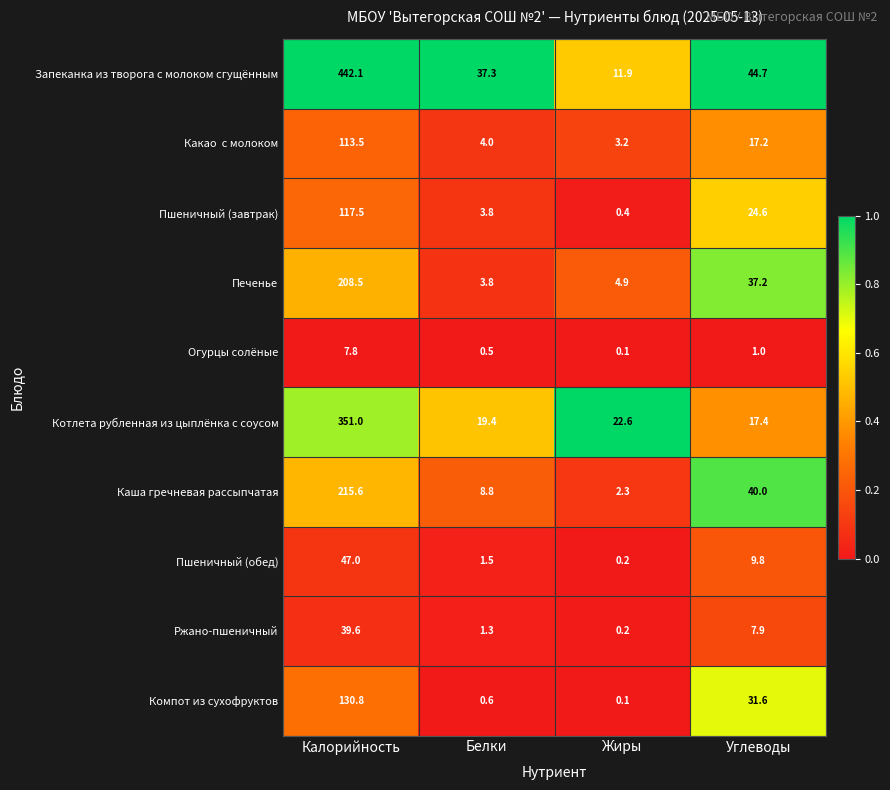

What is the average value of the Каша гречневая рассыпчатая series?

66.7